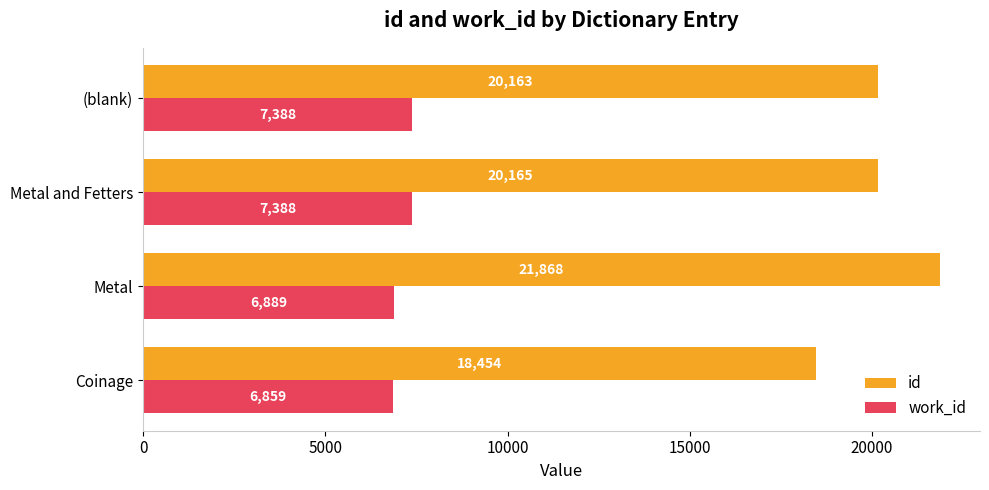

Count the number of categories in the chart.

4